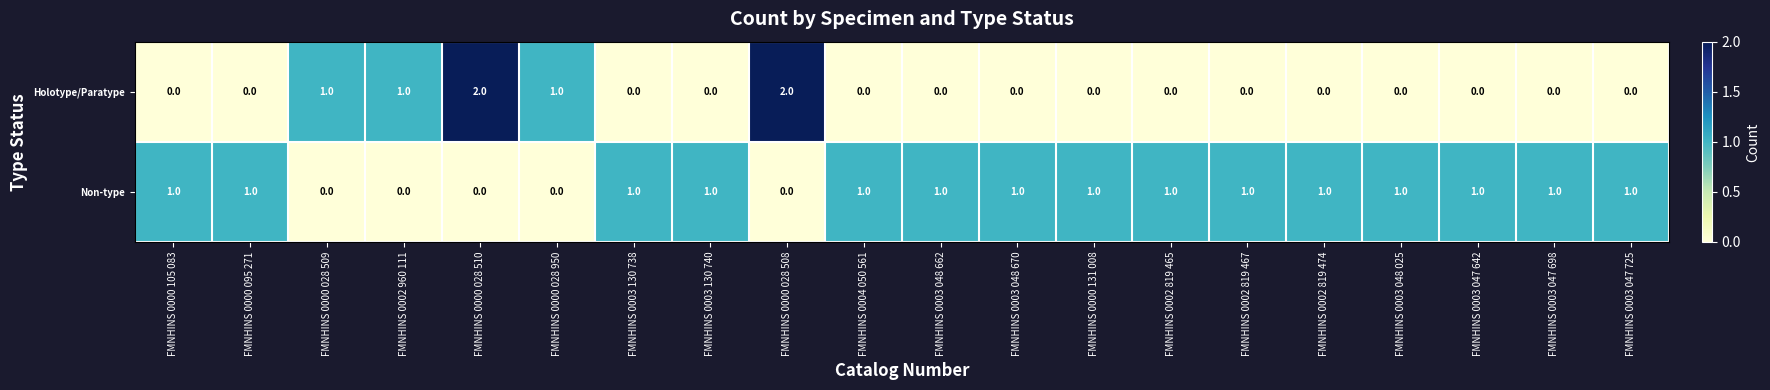

How many Non-type values are between 1 and 2?

15